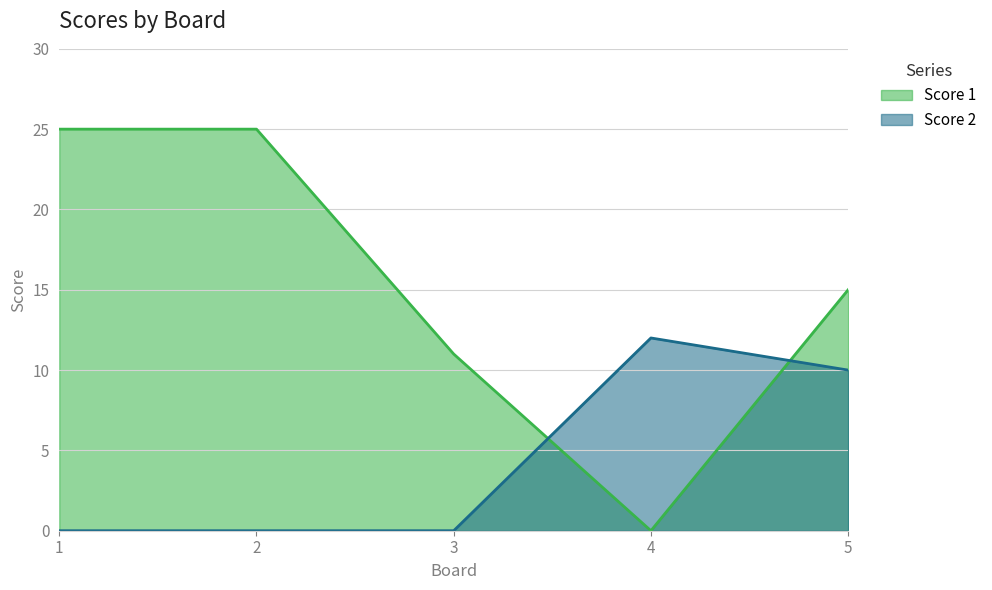

What is the difference between the Score 1 values at 5 and 3?

4